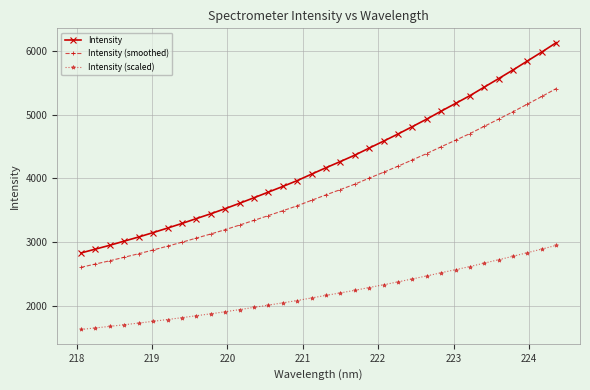

List the series in order of their overall mean, lowest first.

Intensity (scaled), Intensity (smoothed), Intensity